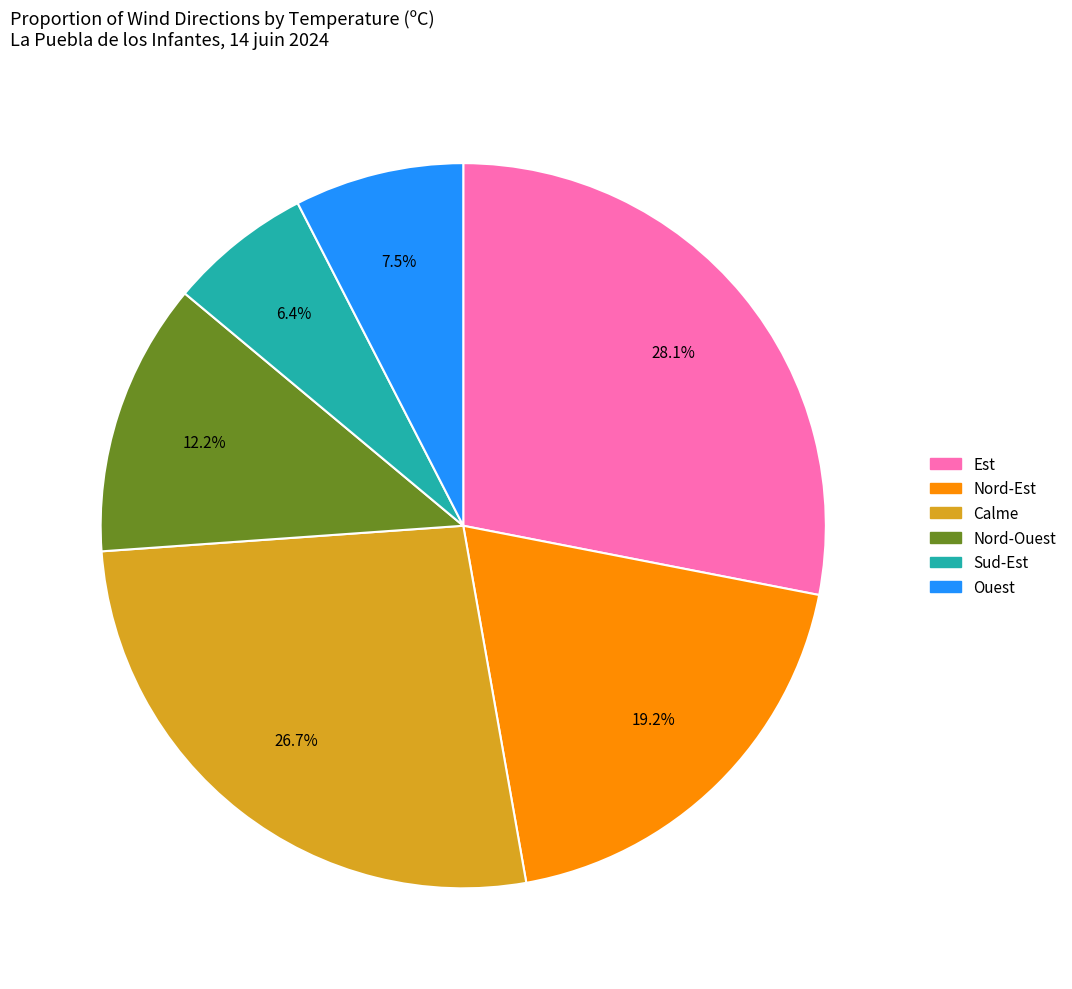

To the nearest percent, what percentage of the pie is Calme?

27%